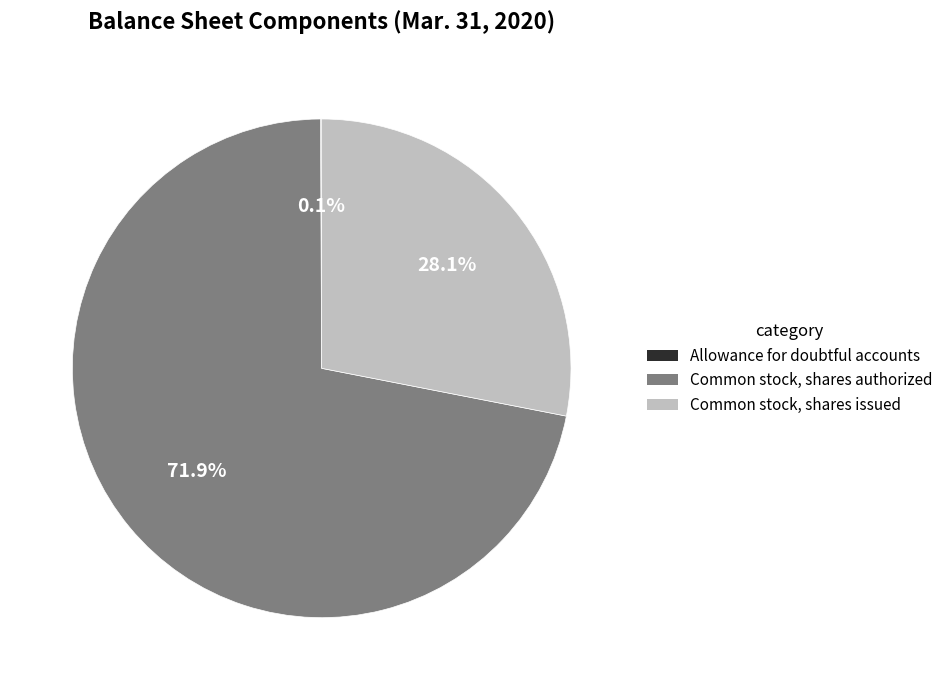

Does Common stock, shares authorized represent more than half of the total?

Yes